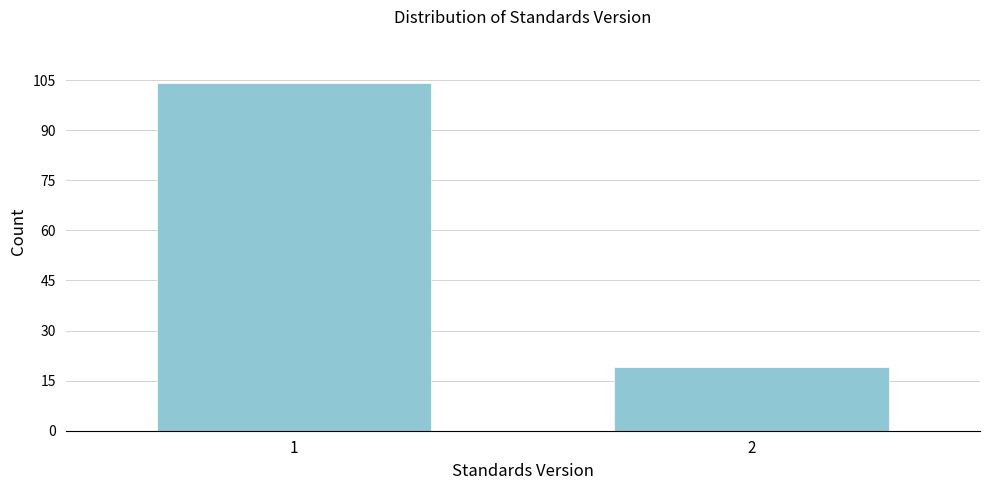

Reading right to left, what are all the values shown in this chart?

2=19	1=104